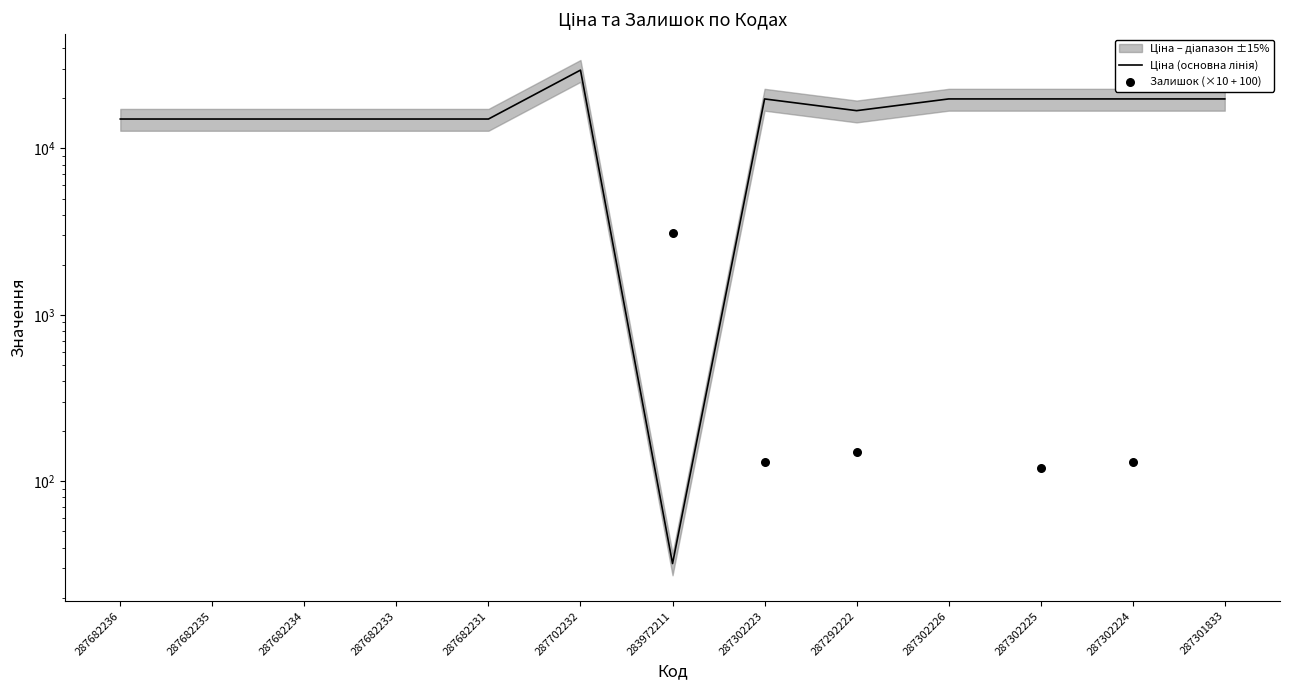

At which category is the sum across all series the highest?

287302223